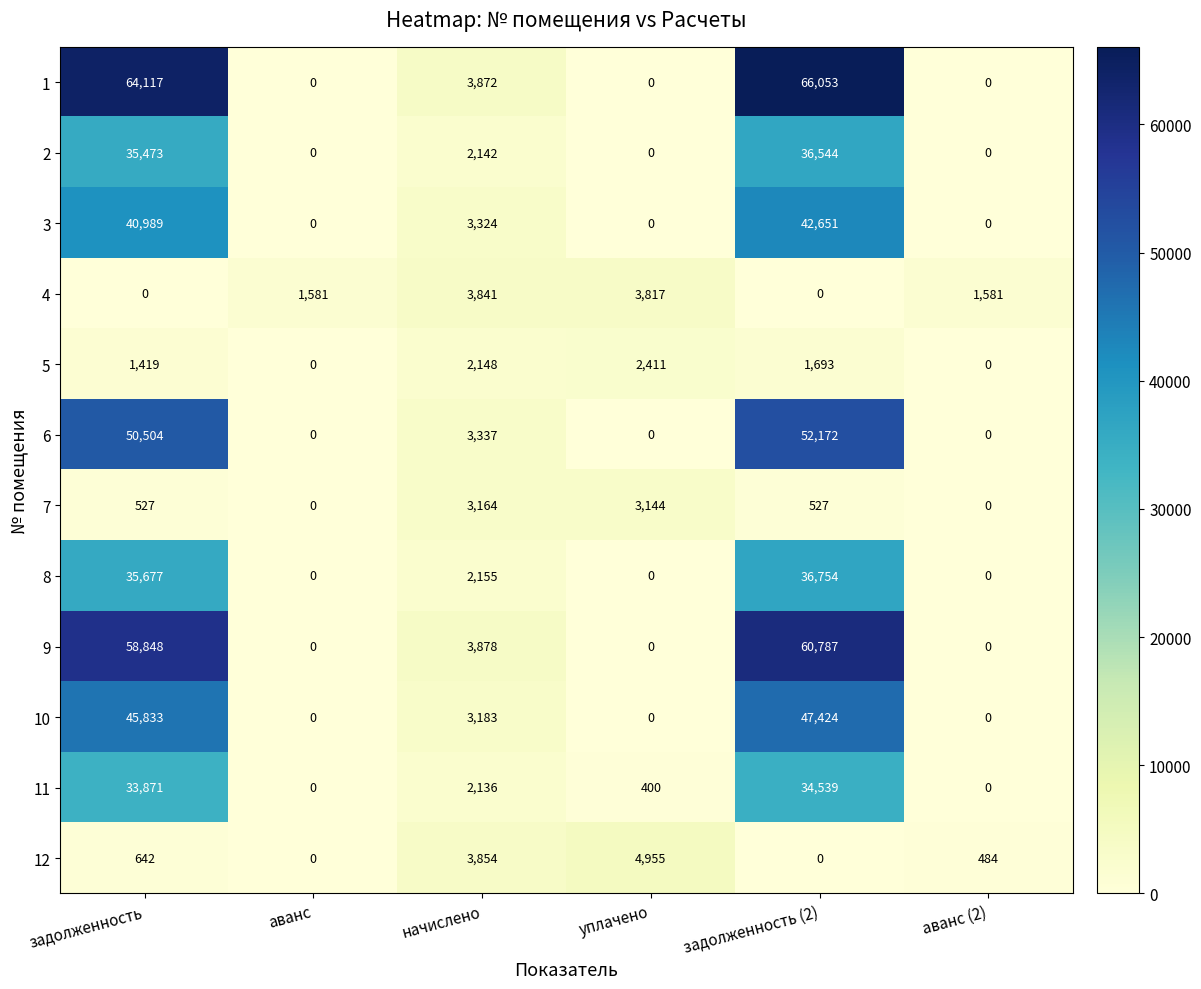

What is the difference between the second highest and minimum values in the 10 series?

45833